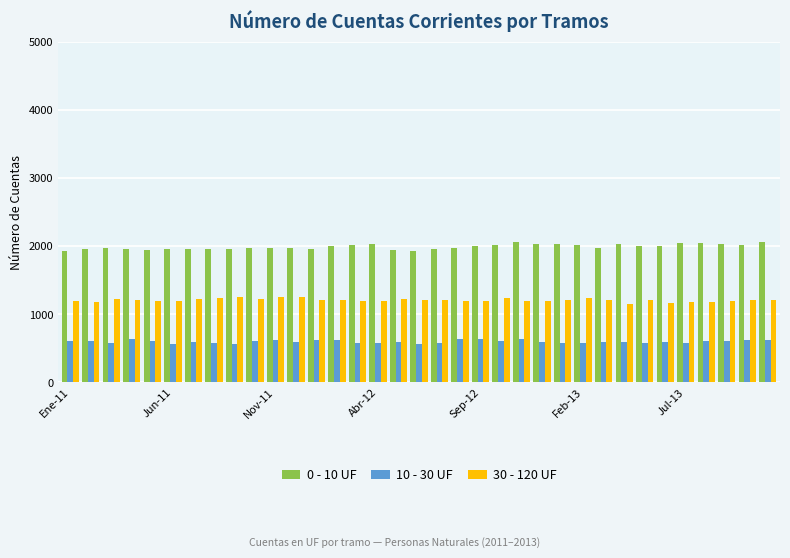

List the series in order of their peak value, lowest first.

10 - 30 UF, 30 - 120 UF, 0 - 10 UF